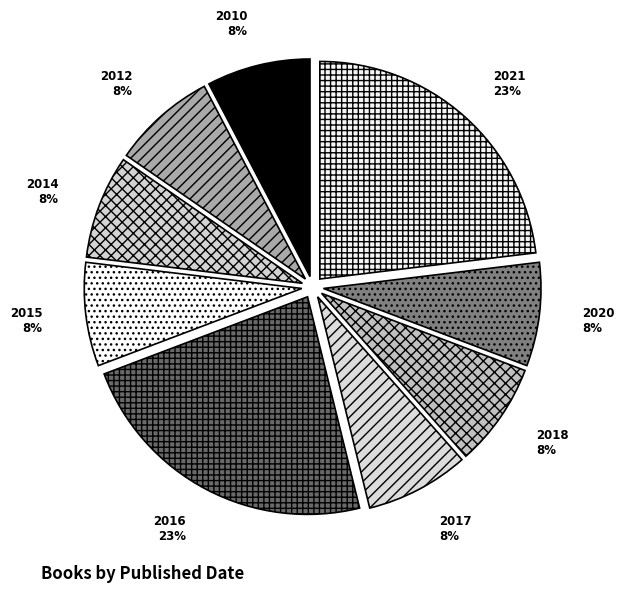

Which has a higher value, 2012 or 2016?

2016